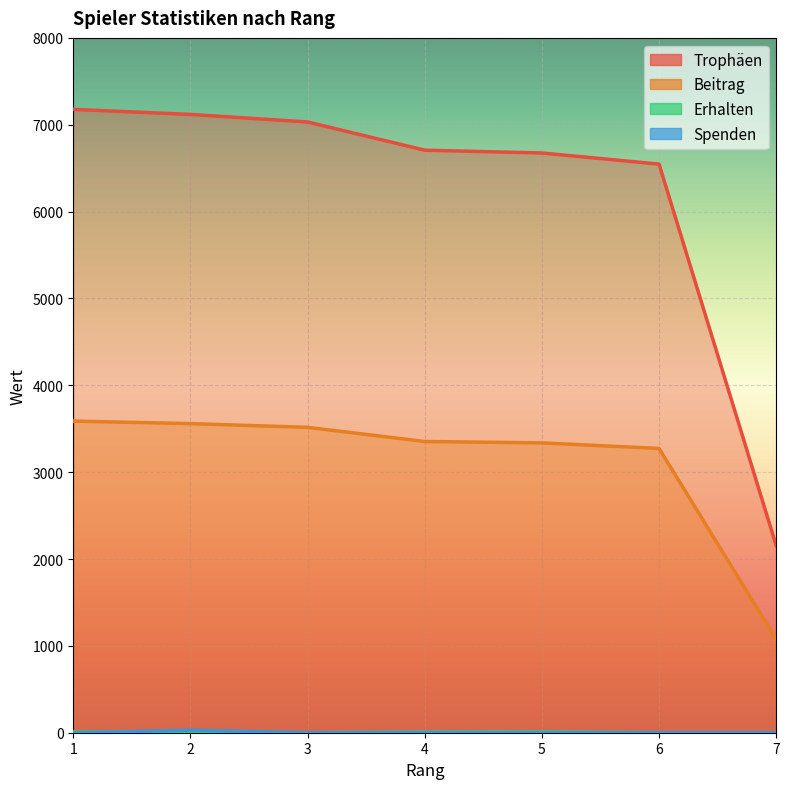

The value of Trophäen at 1 is 7177. True or false?

True